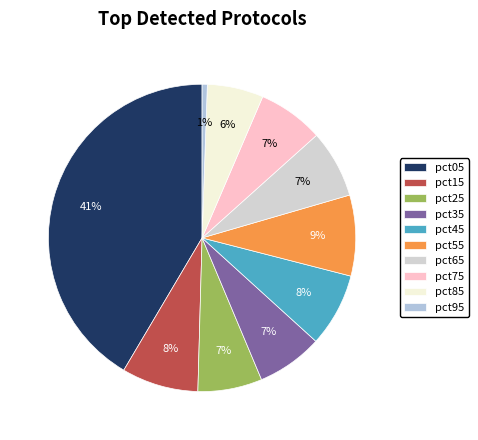

Is it true that pct95 is 12% of the pie?

False